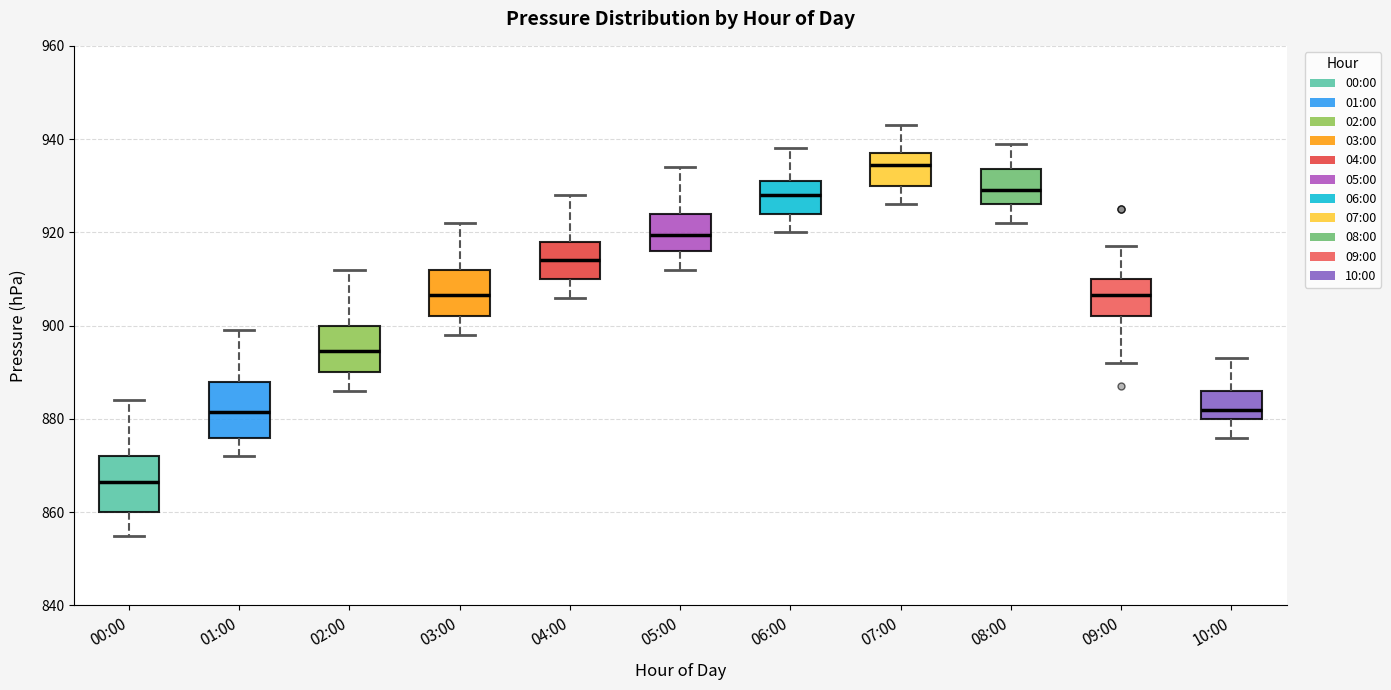

Reading left to right, read every box against the y-axis: the position of its median line, the range the box covers, and the ends of its whiskers. The values are not printed on the chart, so give them approximately, as read against the axis.

00:00: median 866, box 860 to 872, whiskers 856 to 884
01:00: median 882, box 876 to 888, whiskers 872 to 900
02:00: median 894, box 890 to 900, whiskers 886 to 912
03:00: median 906, box 902 to 912, whiskers 898 to 922
04:00: median 914, box 910 to 918, whiskers 906 to 928
05:00: median 920, box 916 to 924, whiskers 912 to 934
06:00: median 928, box 924 to 932, whiskers 920 to 938
07:00: median 934, box 930 to 938, whiskers 926 to 944
08:00: median 930, box 926 to 934, whiskers 922 to 940
09:00: median 906, box 902 to 910, whiskers 892 to 918
10:00: median 882, box 880 to 886, whiskers 876 to 894